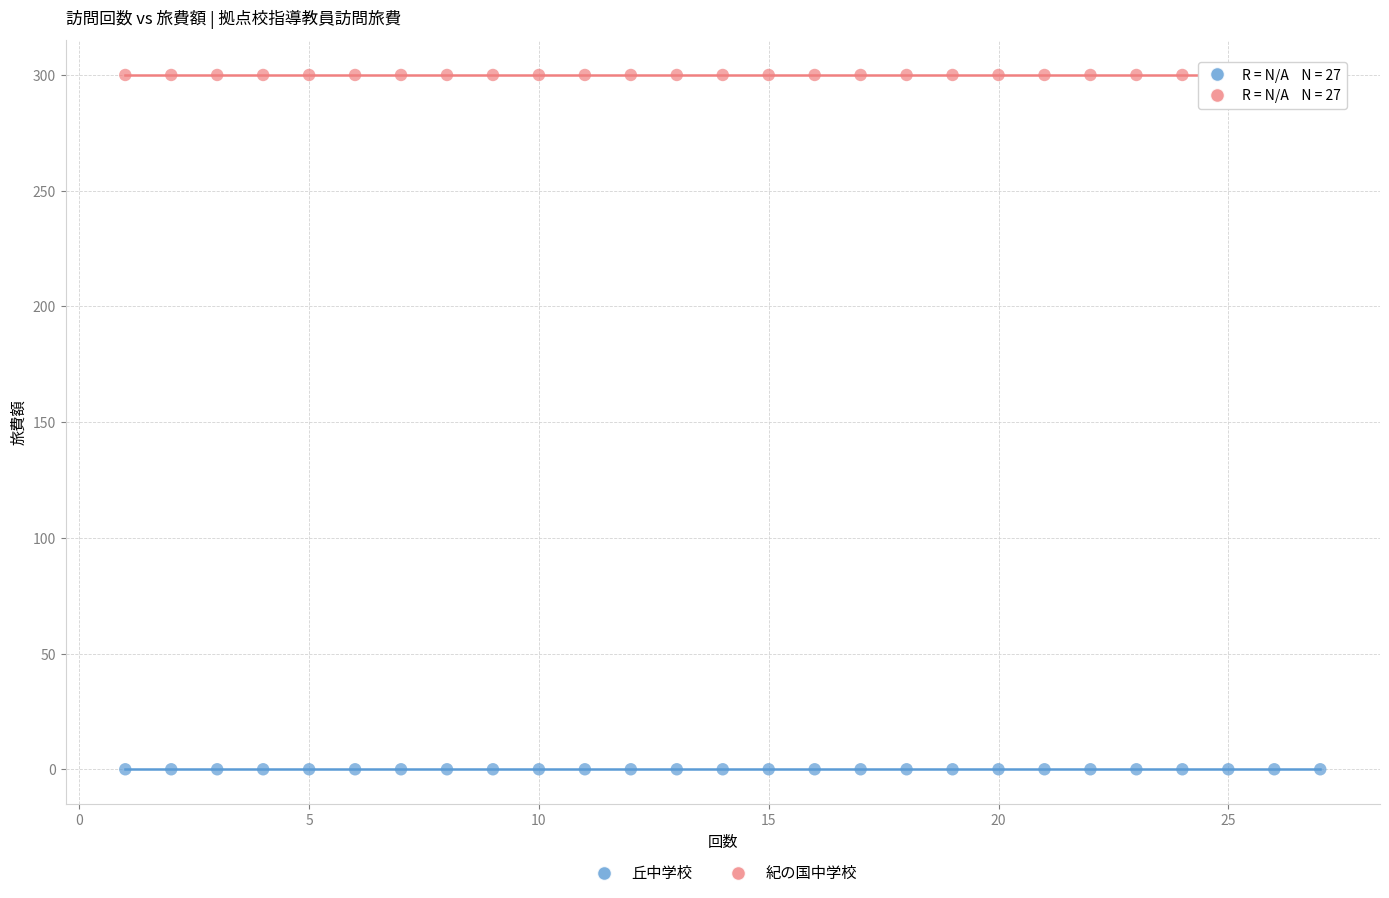

Which series contains the highest Y value?

紀の国中学校